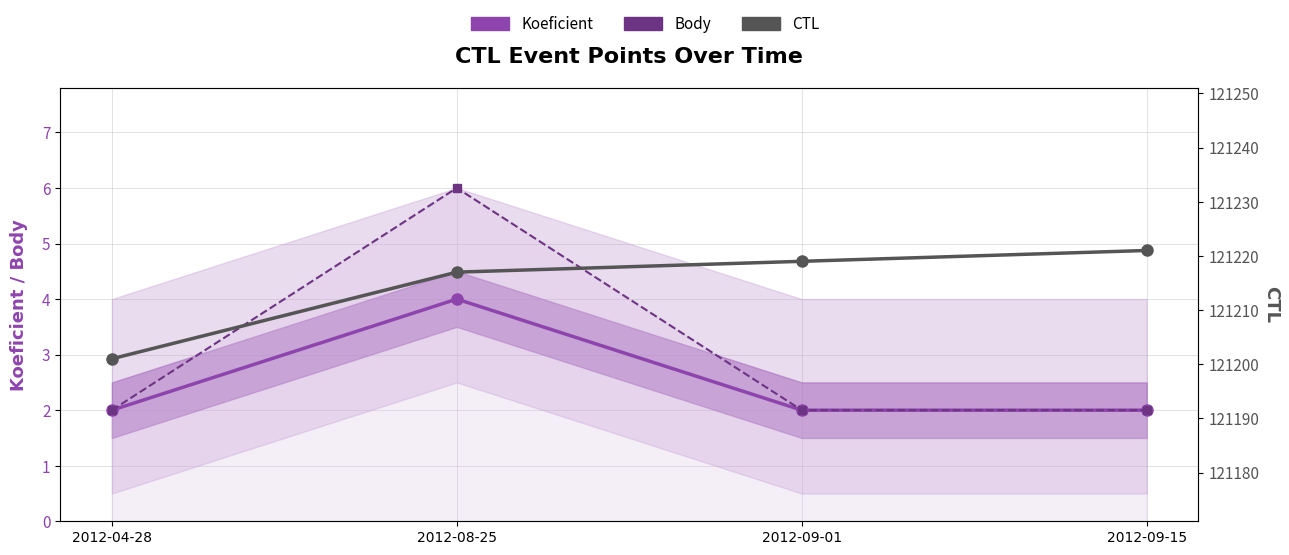

Which series has the widest spread of values?

CTL